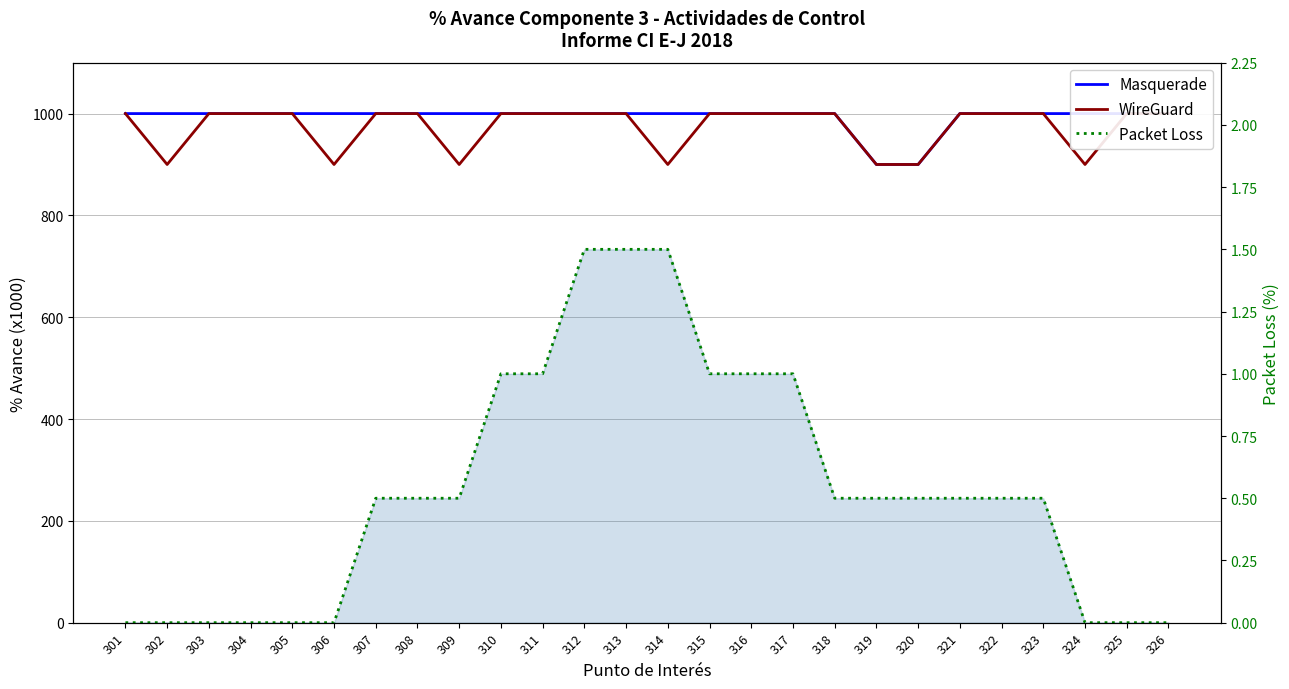

What is the sum of the Masquerade values at 314 and 323?

2000.0